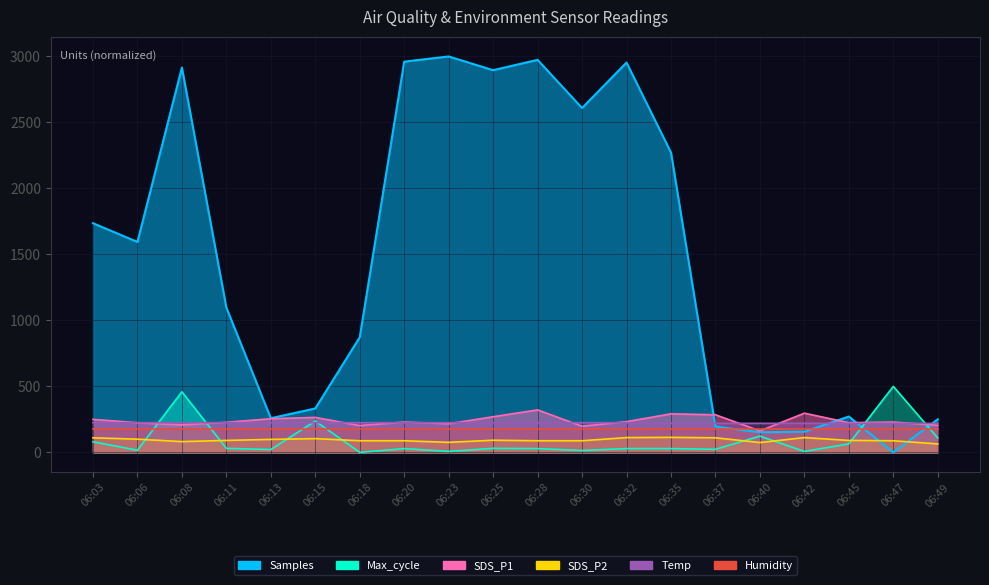

What is the total value across all series at 06:18?

1388.1